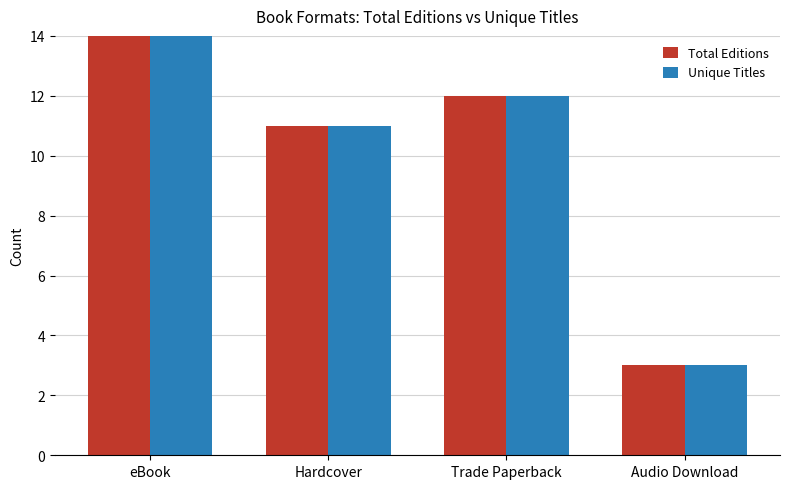

Are the bars horizontal?

No